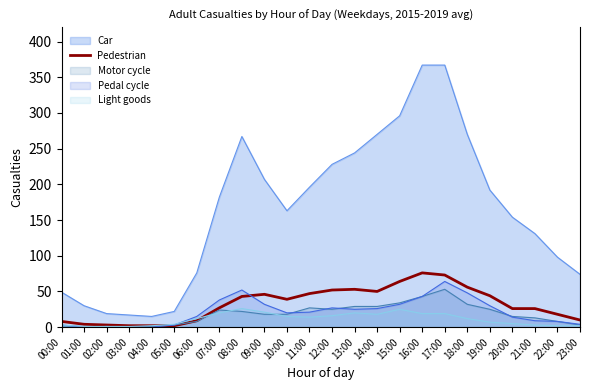

What is the smallest value displayed?

0